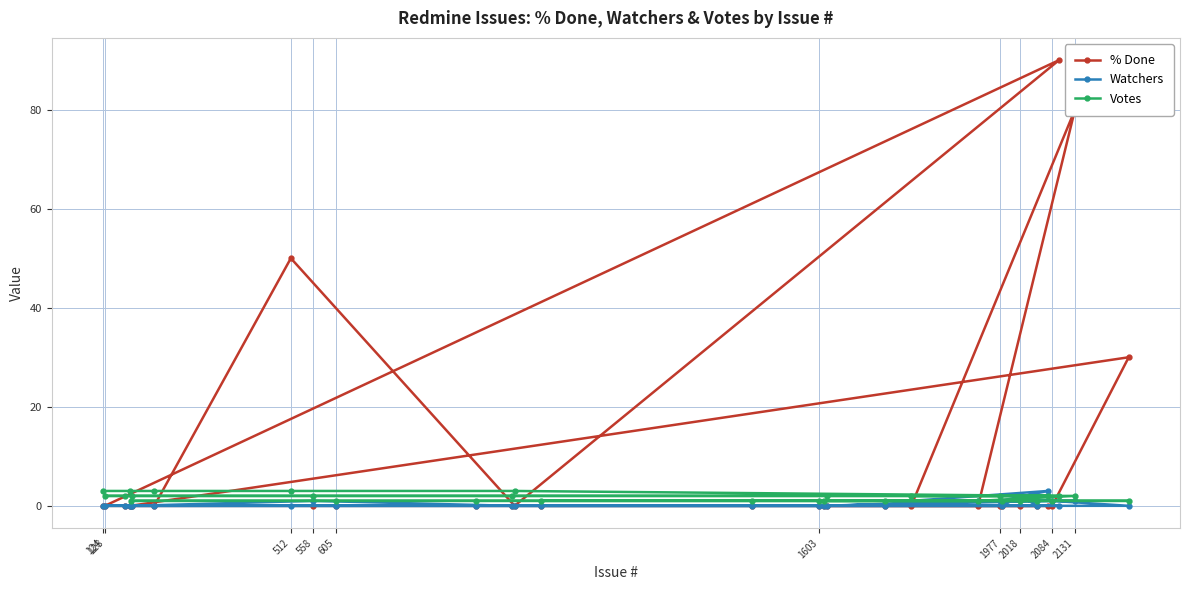

What is the maximum value shown in the chart?

90